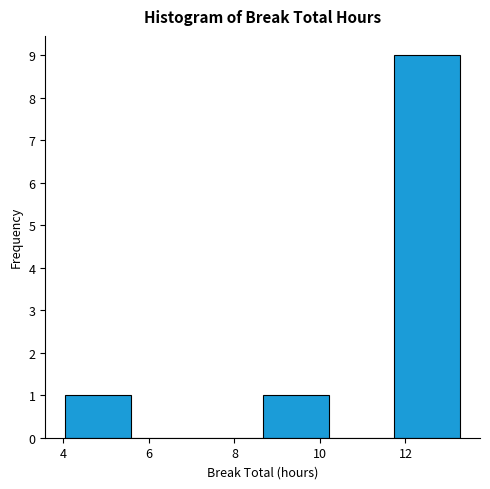

Which range on the x-axis has the tallest bar?

11.74 to 13.28